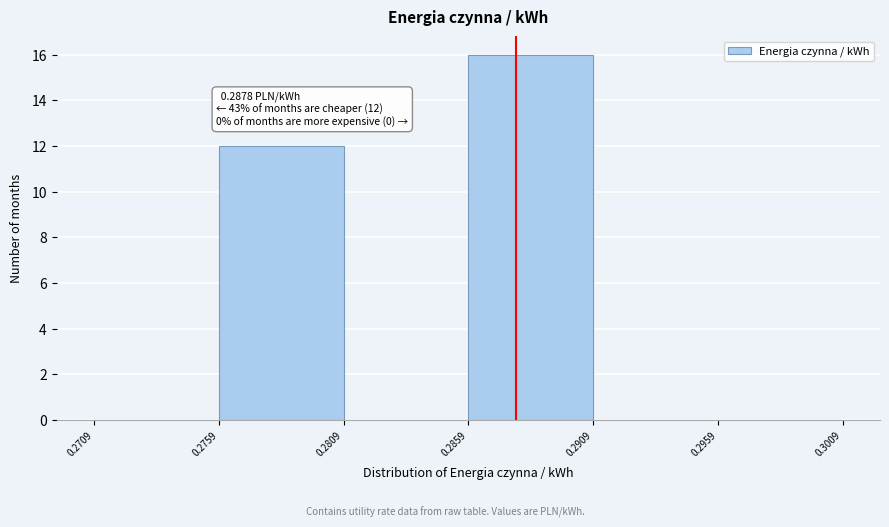

Which range on the x-axis has the tallest bar?

0.2859 to 0.2909